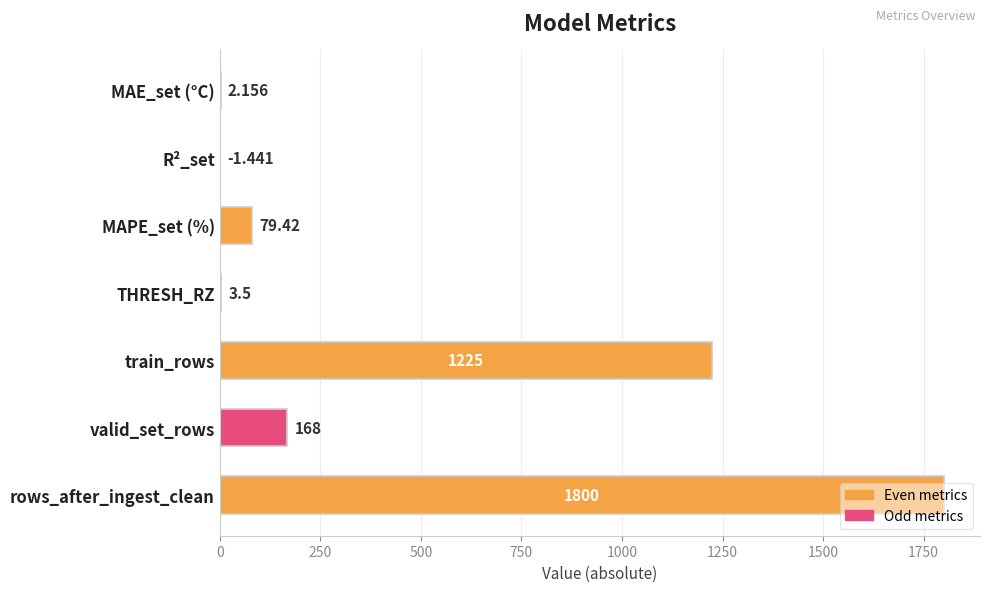

Which label corresponds to the largest value in the chart?

rows_after_ingest_clean